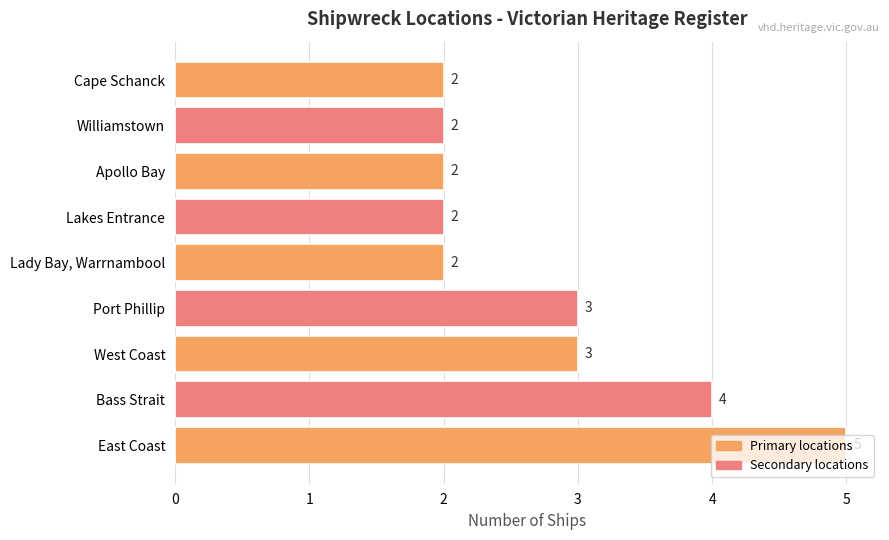

Count the number of data series in this chart.

1